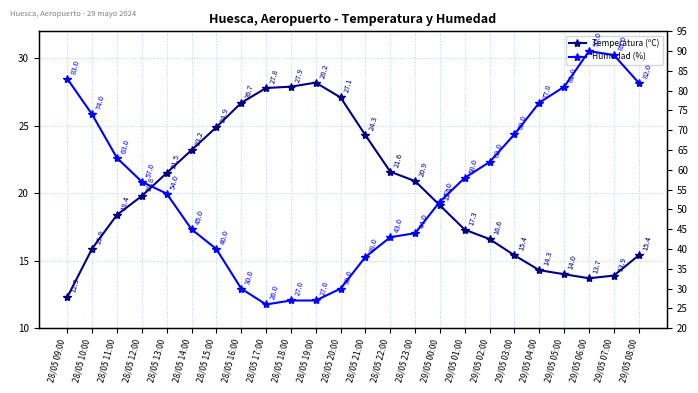

The Humedad (%) series shows 82.2 at 28/05 12:00. True or false?

False